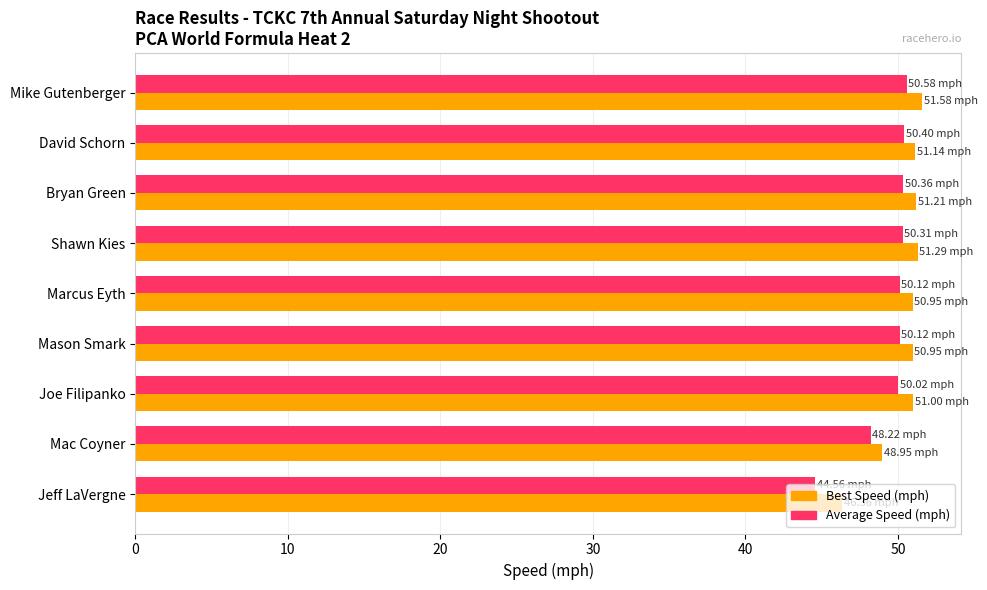

What is the difference between the maximum and minimum values in the Average Speed (mph) series?

6.0